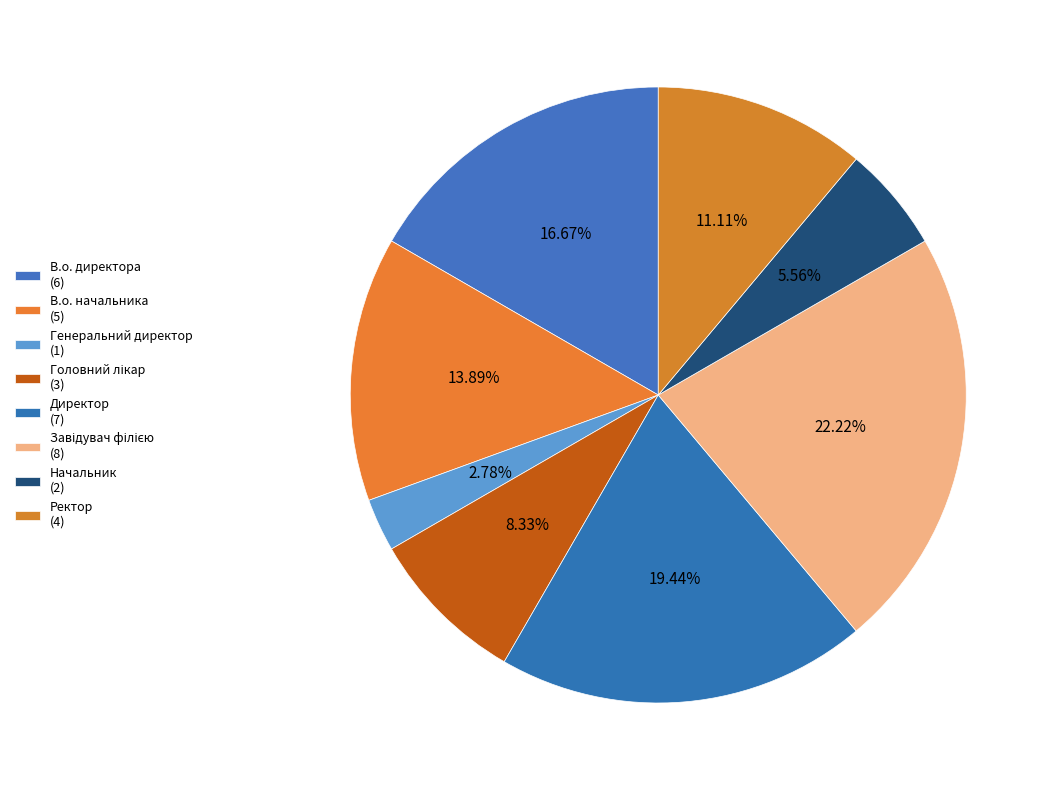

How many segments does this pie chart have?

8